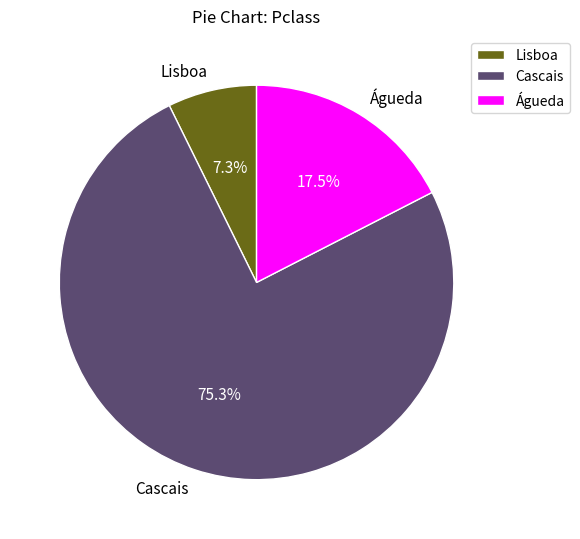

Which slice represents more than half of the pie?

Cascais